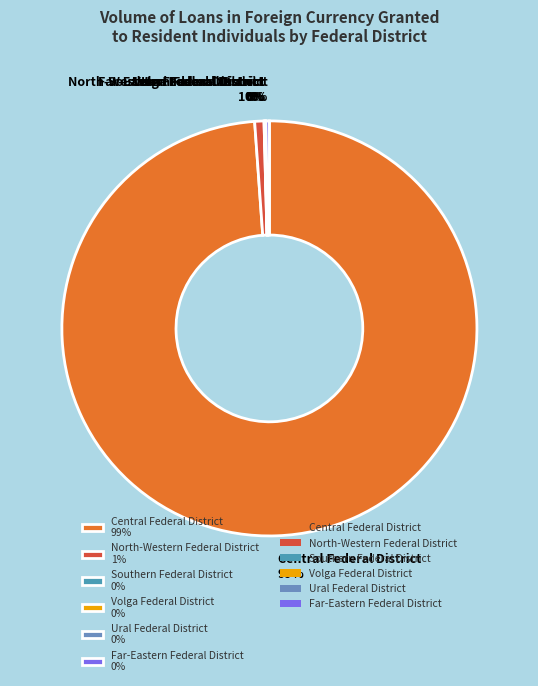

Is there a majority slice in this chart?

Yes